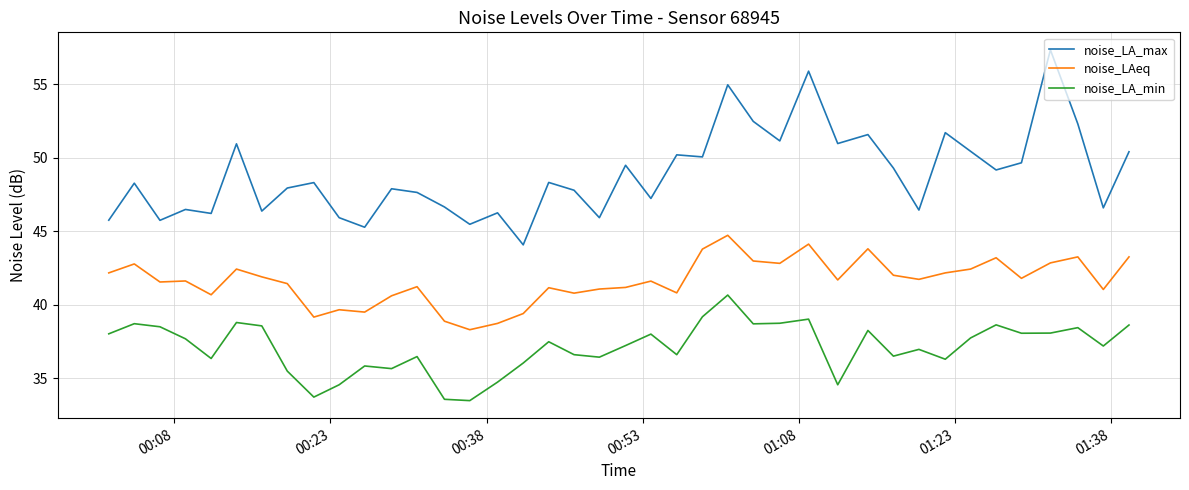

What is the maximum value for noise_LAeq?

44.7